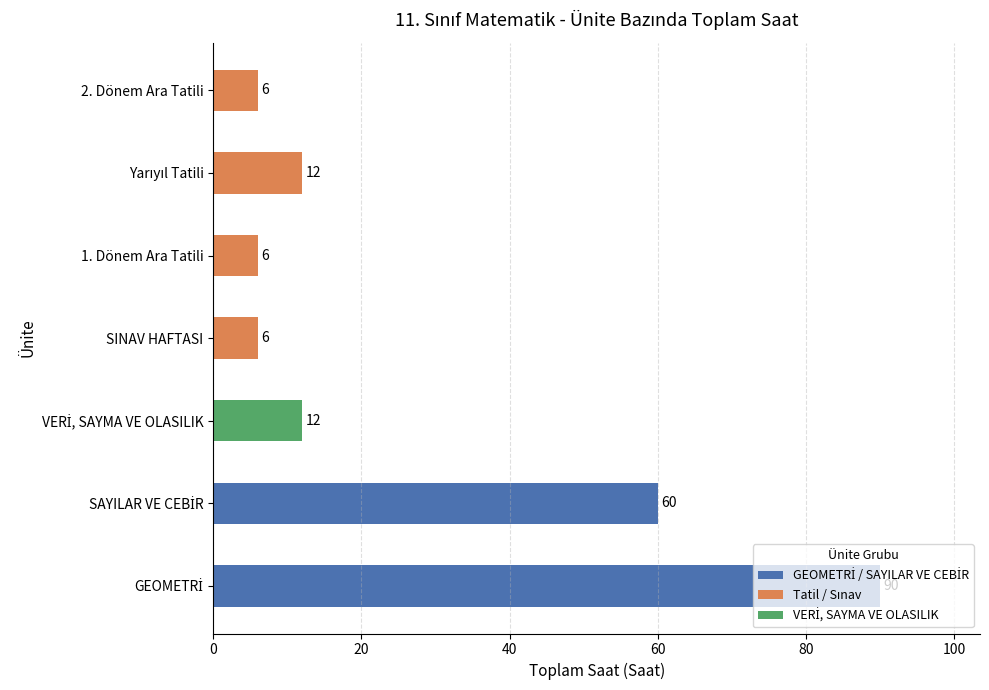

What value does the data have at Yarıyıl Tatili, to the nearest 10?

10